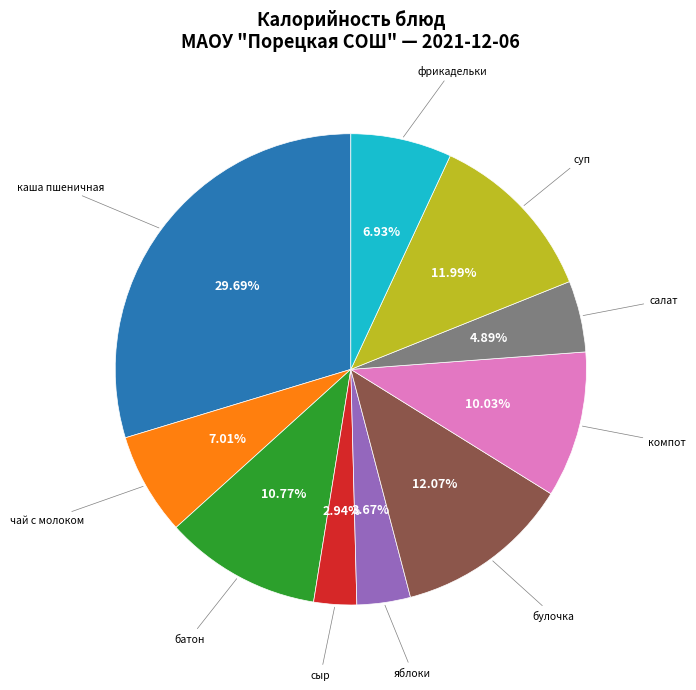

Count the number of slices in the pie.

10